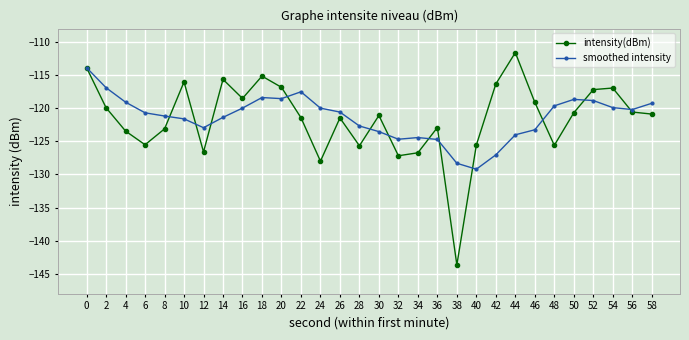

What is the total value across all series at 18?

-233.6